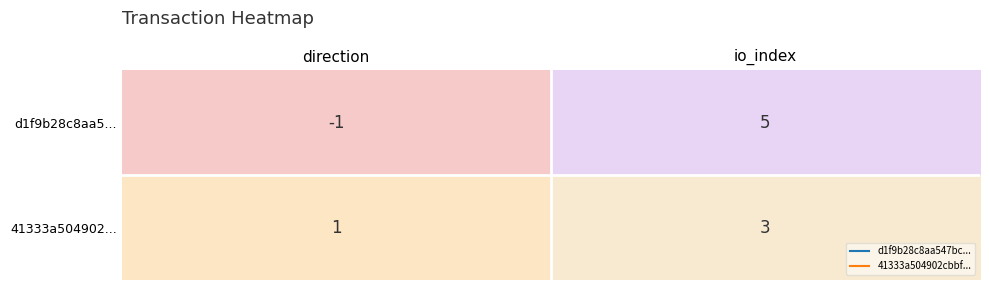

What is the sum of the 41333a504902... values at io_index and direction?

4